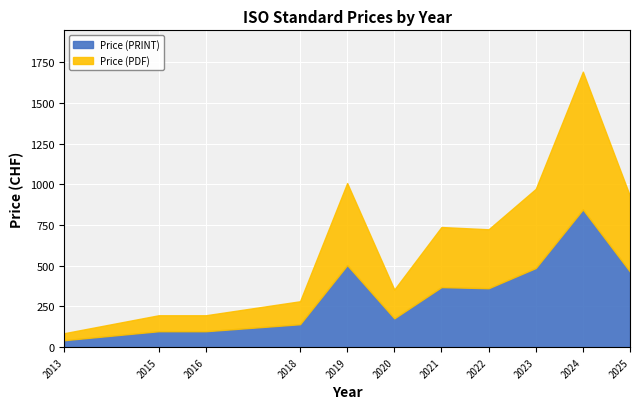

True or false: Price (PDF) has more than 0 points higher than both neighbors.

True